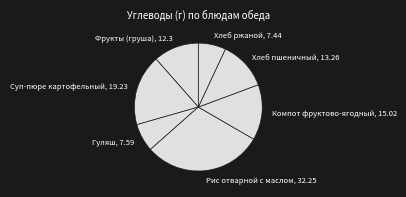

Do Суп-пюре картофельный and Гуляш together represent more than half of the pie?

No